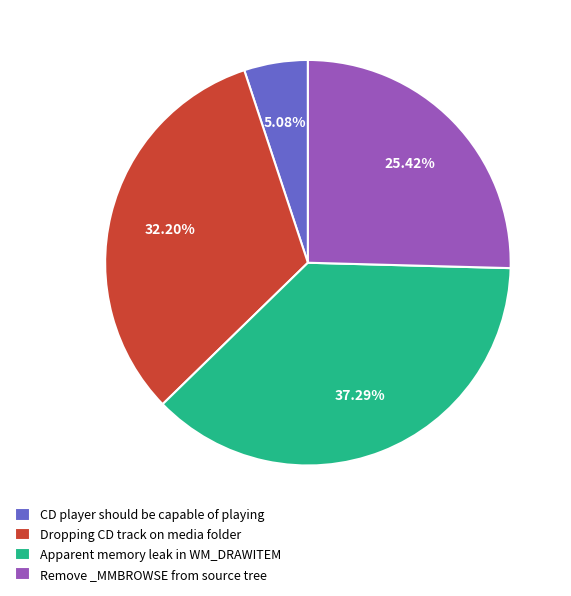

The Apparent memory leak in WM_DRAWITEM slice represents 37% of the pie. True or false?

True